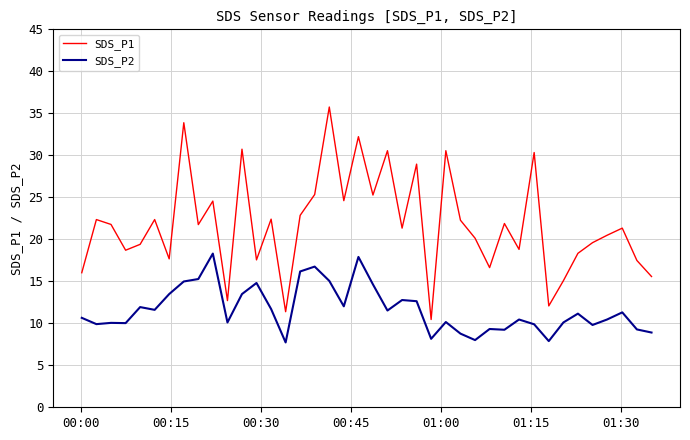

Which series has the largest total across all categories?

SDS_P1